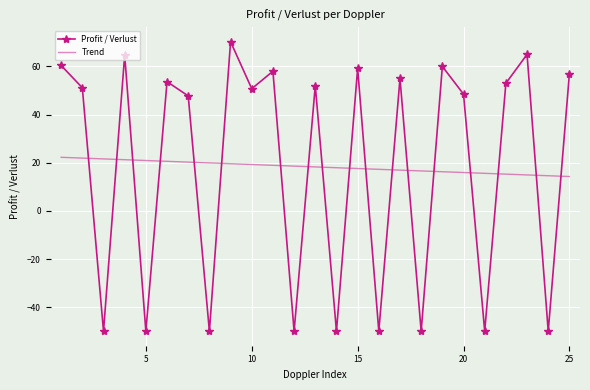

What is the highest value of the Profit / Verlust series?

70.3